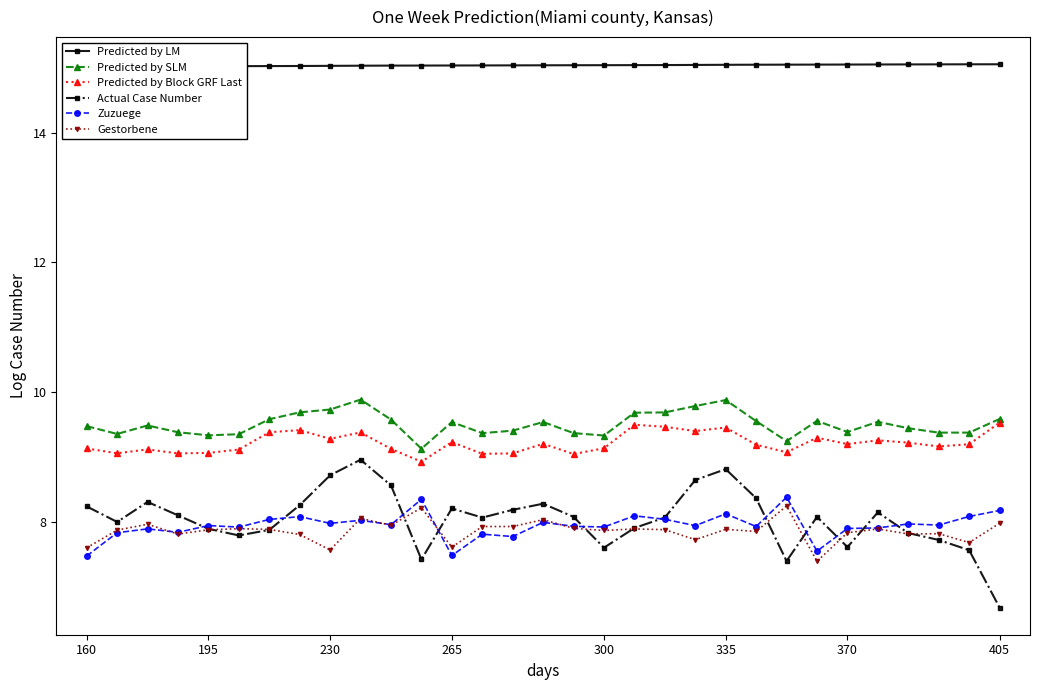

What is the difference between the highest and lowest values at 20?

7.3